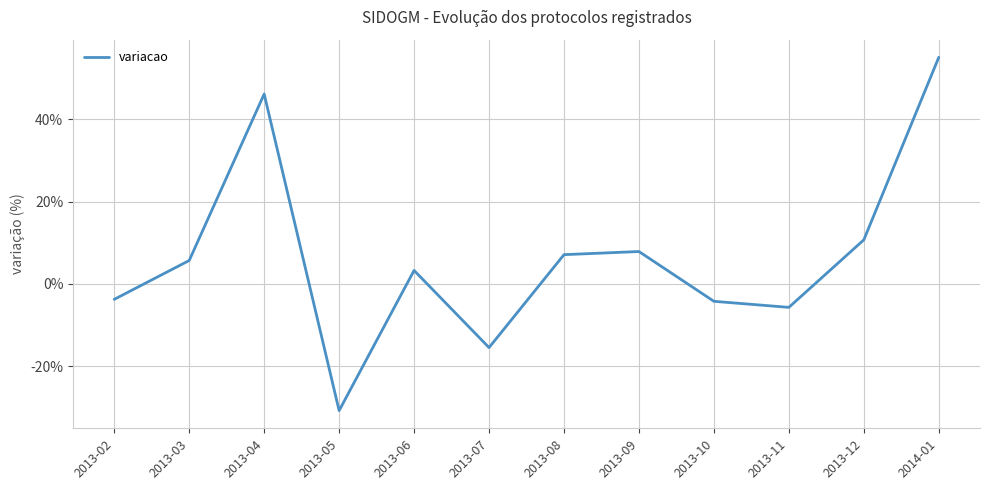

What position from the right is 2013-05?

9